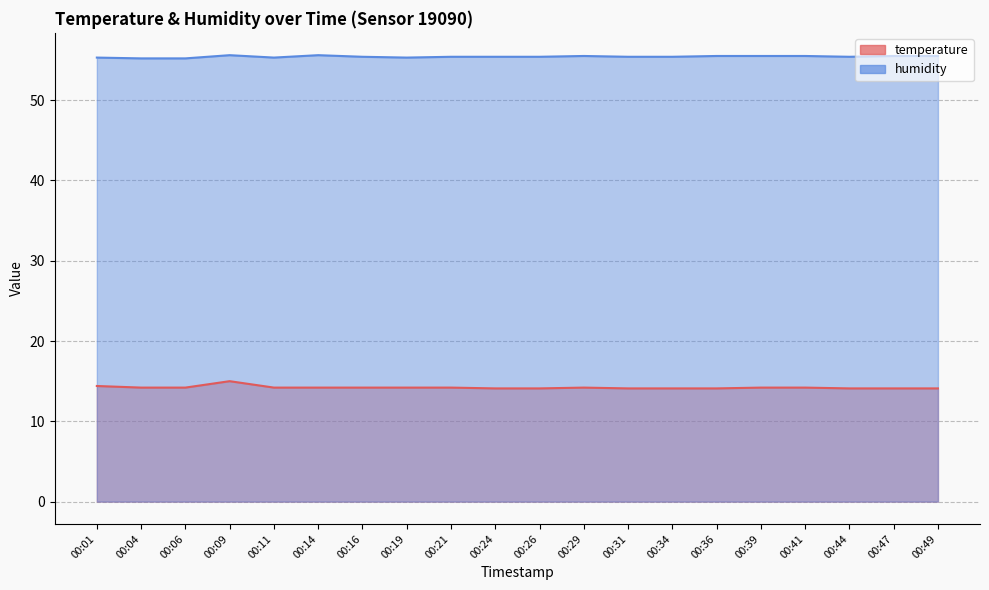

True or false: humidity has a value of 94.2 at 00:16.

False